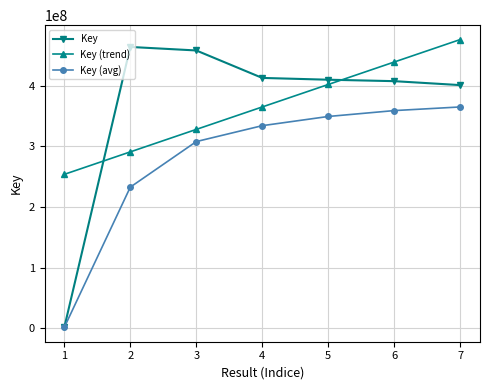

What is the minimum value shown in the chart?

1527845.0